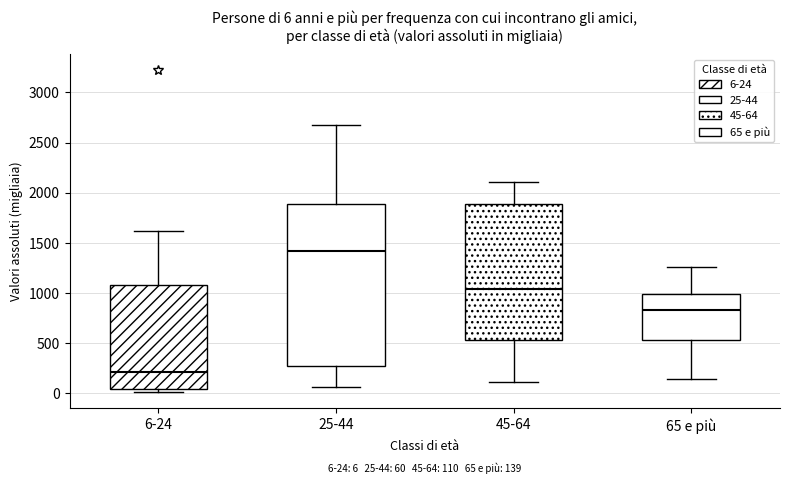

Comparing the boxes themselves (not the whiskers), which one is the tallest?

25-44